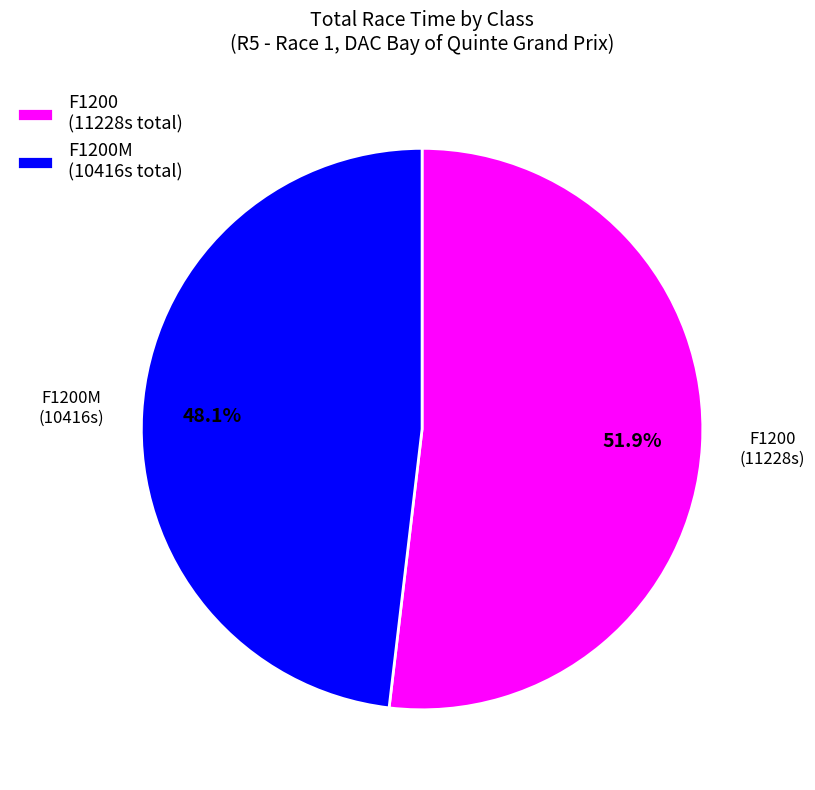

What percentage is NOT represented by F1200 (11228s total)?

48.1%